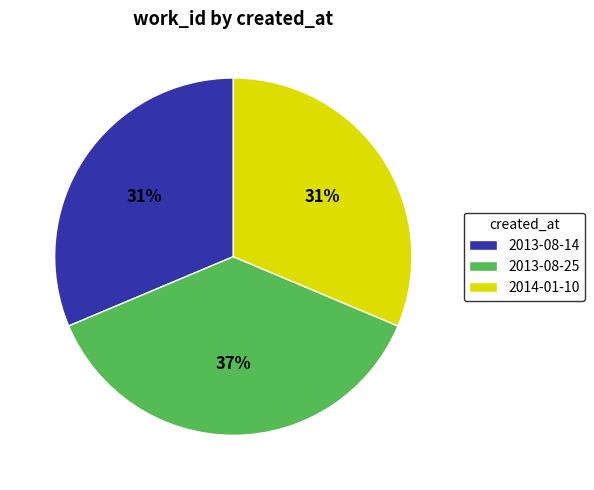

Is there a majority slice in this chart?

No